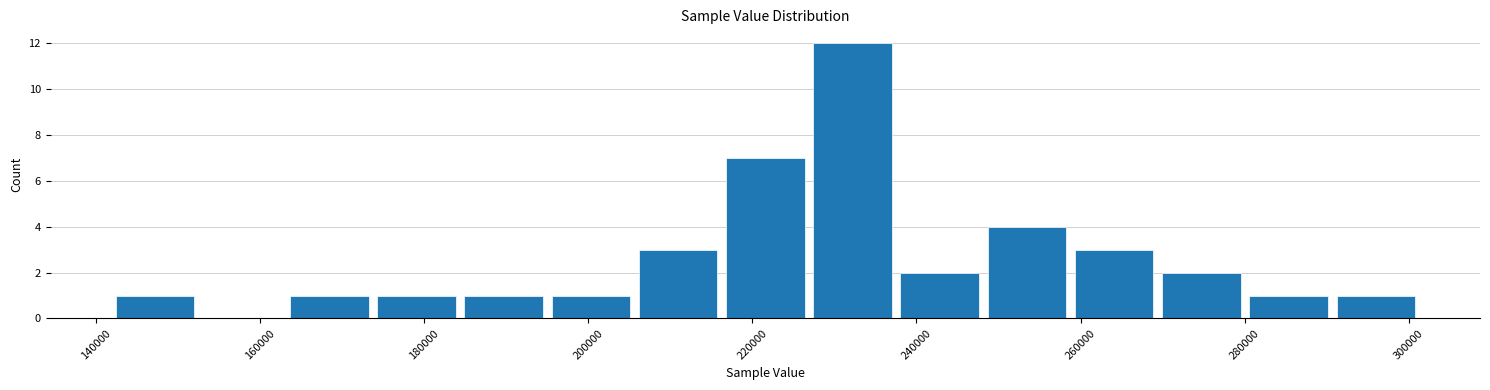

Reading left to right, list every bar in this chart as the range it spans on the x-axis followed by its height. Neither the bar edges nor the heights are printed on the chart, so give them approximately, as read against the axes.

142000 to 152000: 1
152000 to 164000: 0
164000 to 174000: 1
174000 to 184000: 1
184000 to 196000: 1
196000 to 206000: 1
206000 to 216000: 3
216000 to 226000: 7
226000 to 238000: 12
238000 to 248000: 2
248000 to 258000: 4
258000 to 270000: 3
270000 to 280000: 2
280000 to 290000: 1
290000 to 302000: 1